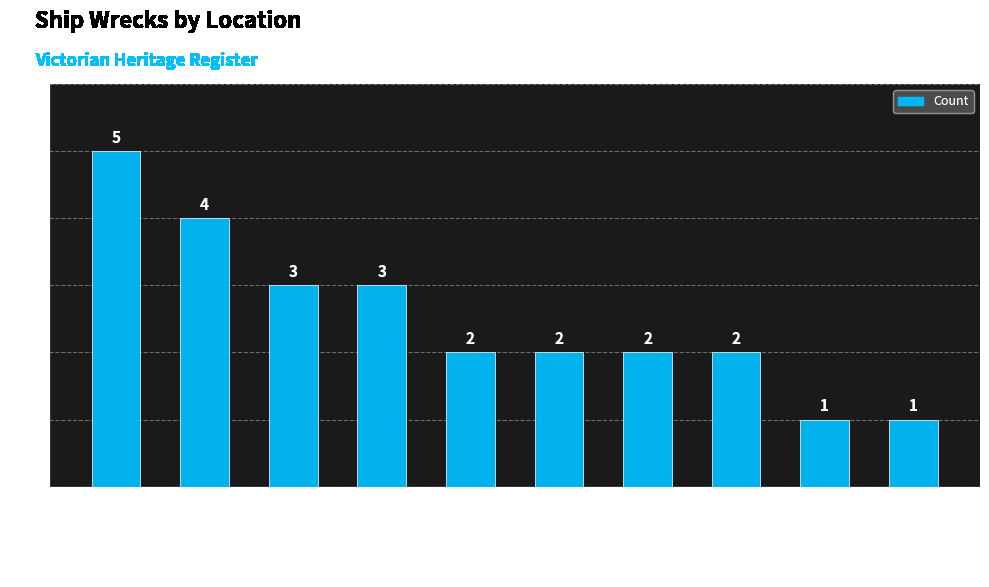

What is the label of the 3rd bar from the right?

Cape Schanck